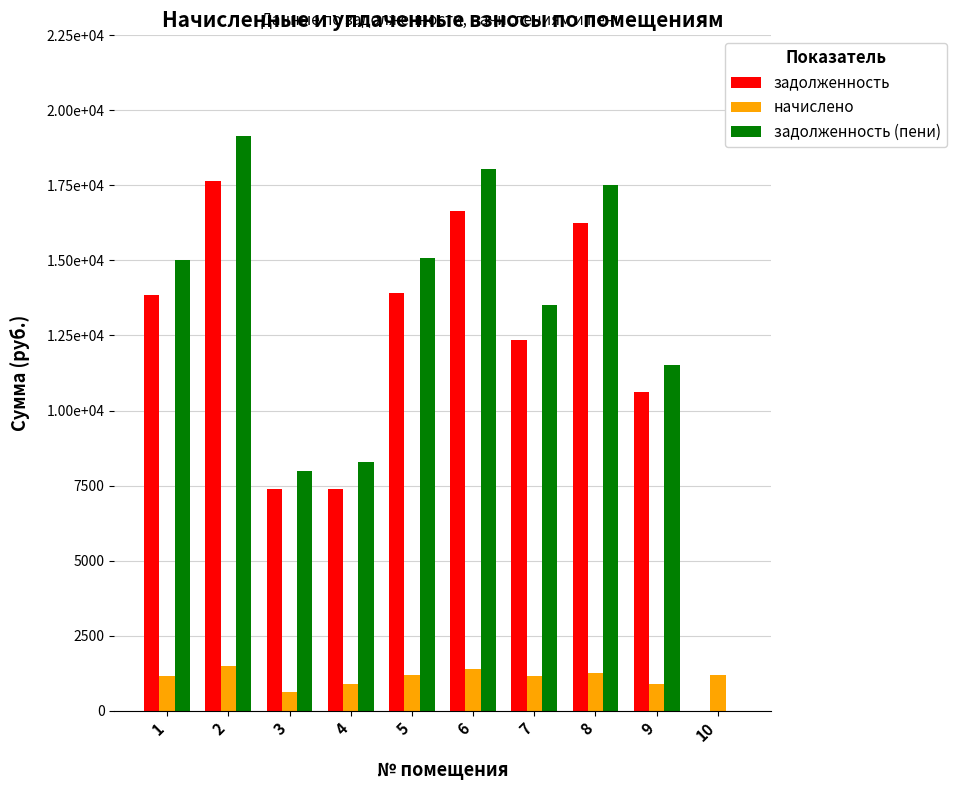

Are the bars horizontal?

No